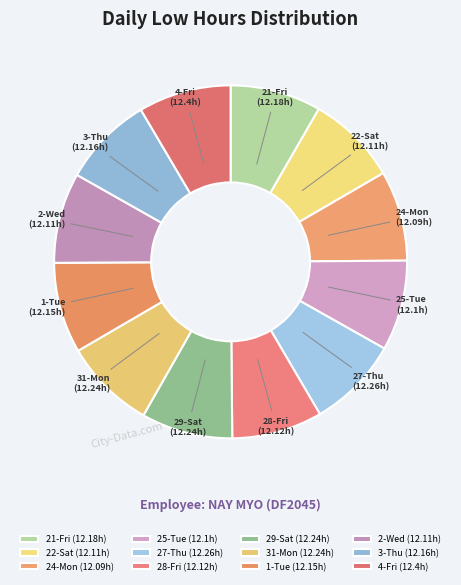

True or false: 27-Thu accounts for 17% of the total.

False